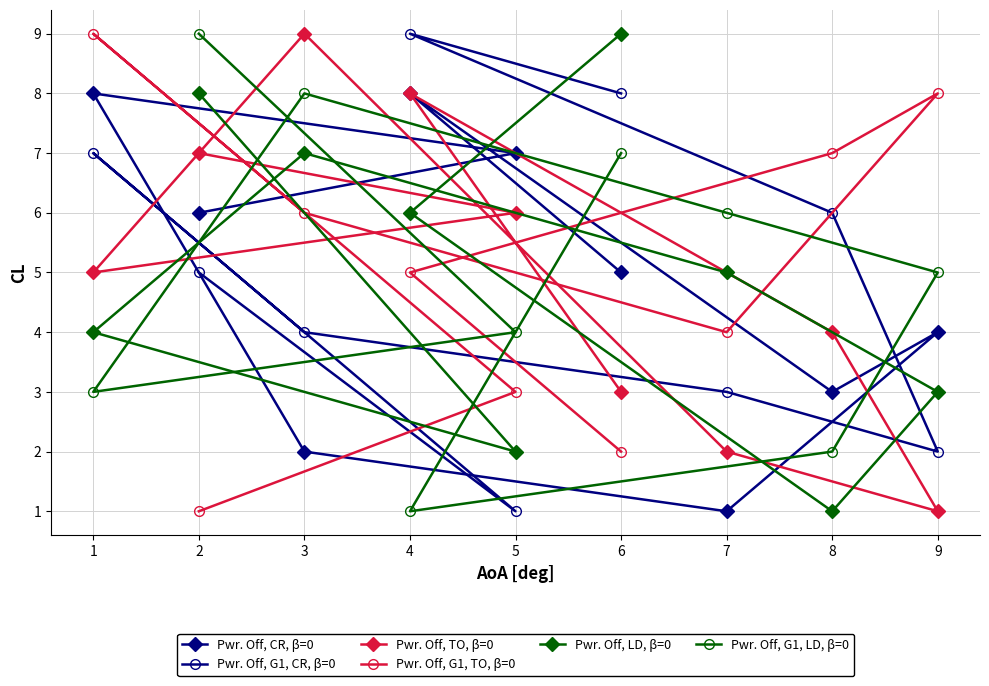

What value does the Pwr. Off, CR, β=0 series have at 1?

8